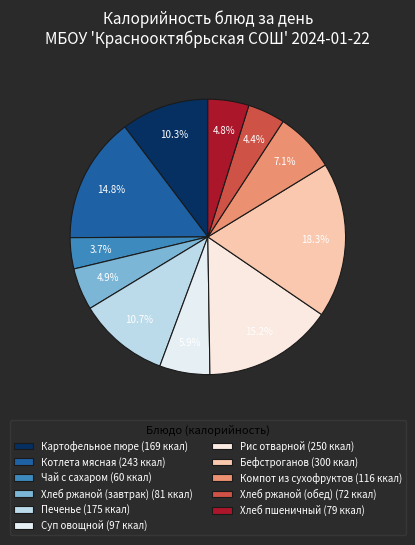

Which category has the smallest portion of the pie?

Чай с сахаром